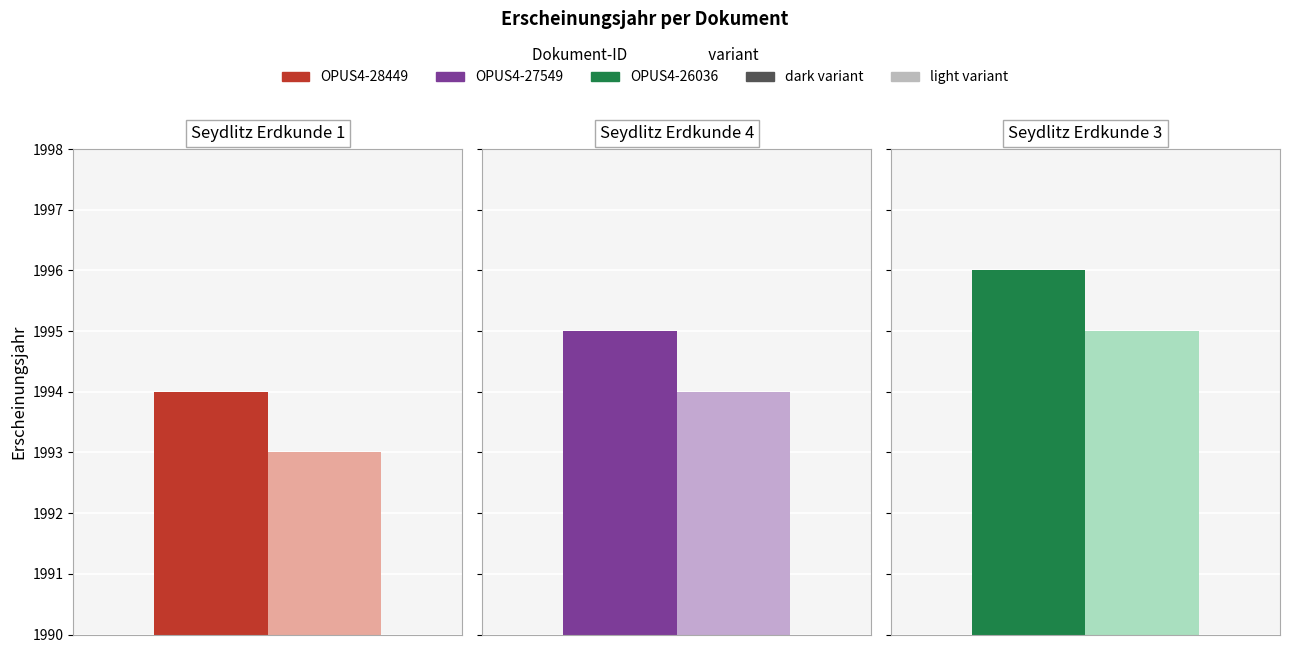

List the labels in order of value, largest first.

OPUS4-26036, OPUS4-27549, OPUS4-28449